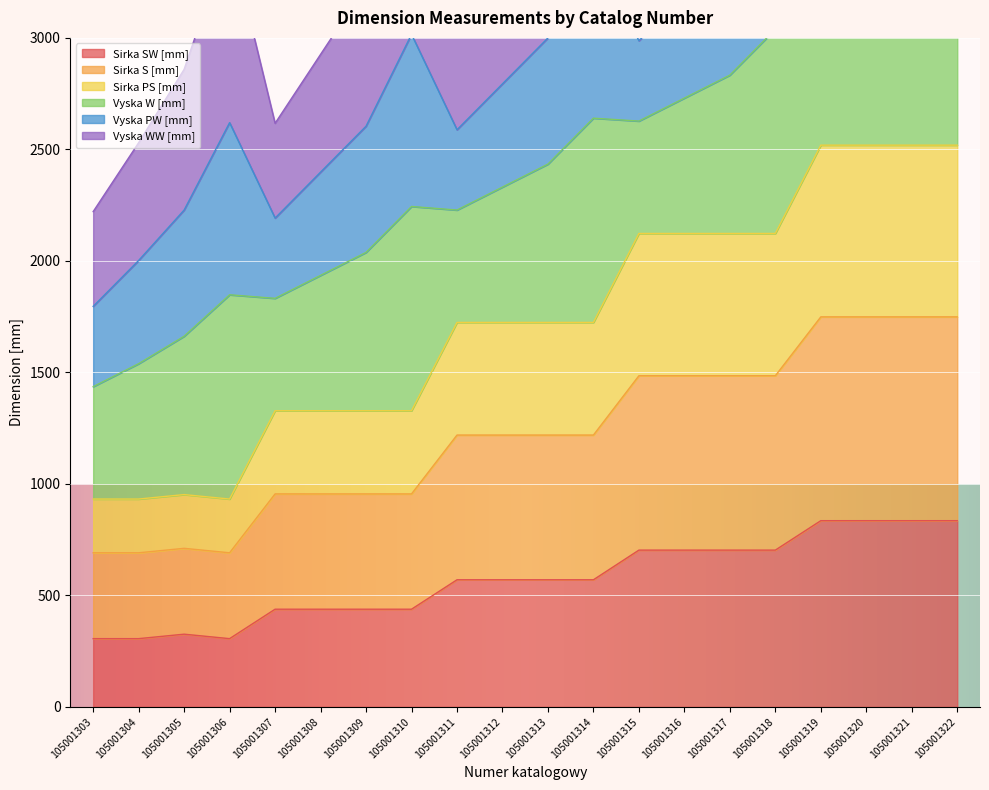

True or false: Sirka SW [mm] and Sirka S [mm] intersect in this chart.

False